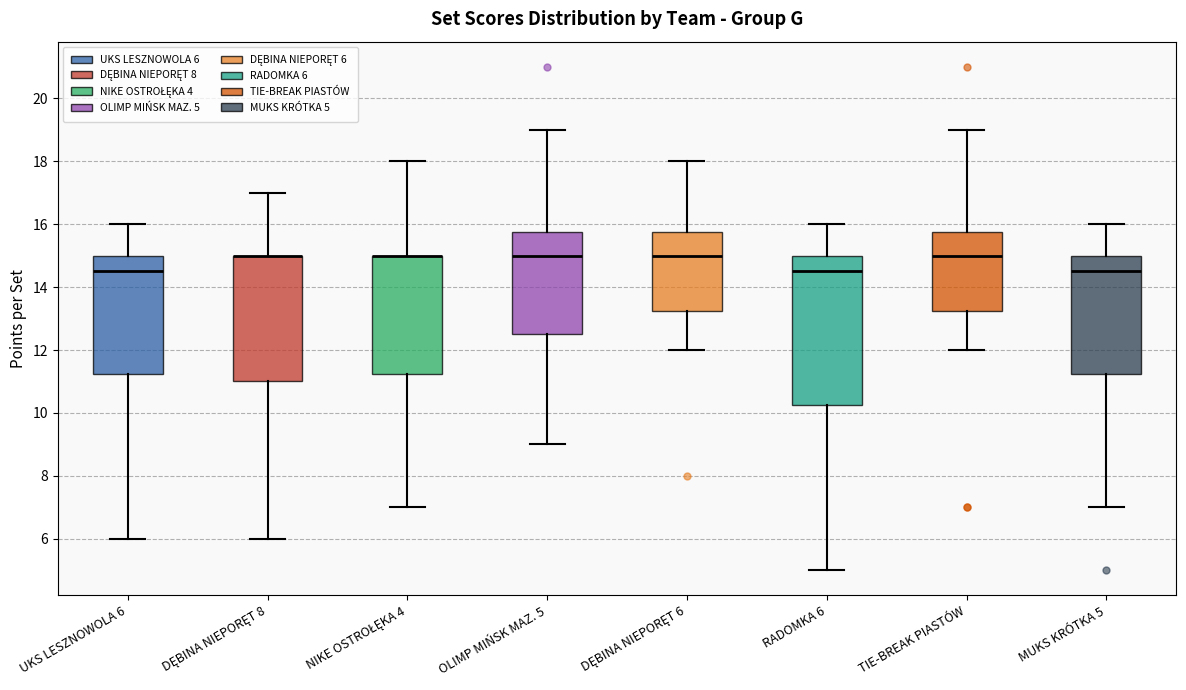

Reading left to right, transcribe this box plot: for each box, give where its median line is, the range the box spans, and where its two whiskers end, as read against the y-axis. The values are not printed on the chart, so give them approximately, as read against the axis.

UKS LESZNOWOLA 6: median 14.6, box 11.2 to 15.0, whiskers 6.0 to 16.0
DĘBINA NIEPORĘT 8: median 15.0 (drawn on the box's upper edge), box 11.0 to 15.0, whiskers 6.0 to 17.0
NIKE OSTROŁĘKA 4: median 15.0 (drawn on the box's upper edge), box 11.2 to 15.0, whiskers 7.0 to 18.0
OLIMP MIŃSK MAZ. 5: median 15.0, box 12.6 to 15.8, whiskers 9.0 to 19.0
DĘBINA NIEPORĘT 6: median 15.0, box 13.2 to 15.8, whiskers 12.0 to 18.0
RADOMKA 6: median 14.6, box 10.2 to 15.0, whiskers 5.0 to 16.0
TIE-BREAK PIASTÓW: median 15.0, box 13.2 to 15.8, whiskers 12.0 to 19.0
MUKS KRÓTKA 5: median 14.6, box 11.2 to 15.0, whiskers 7.0 to 16.0